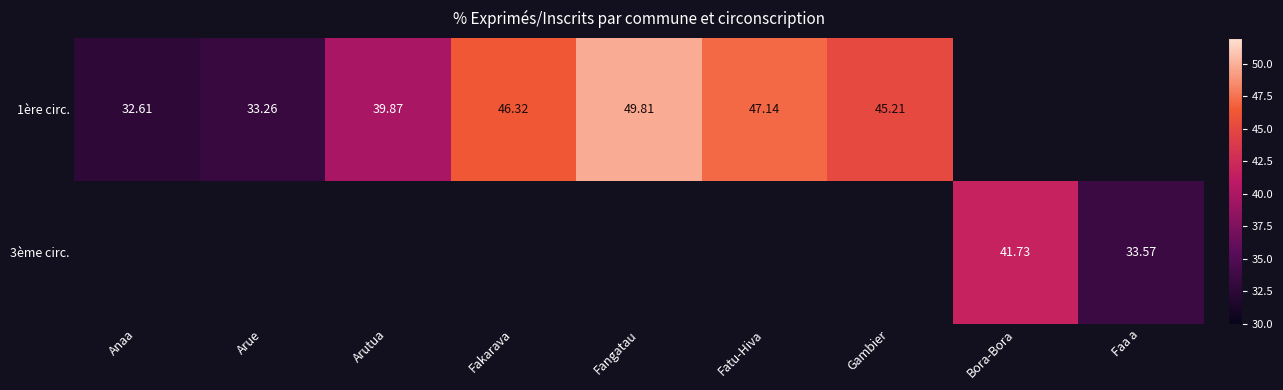

Which category has the lowest value in the 1ère circ. series?

Anaa